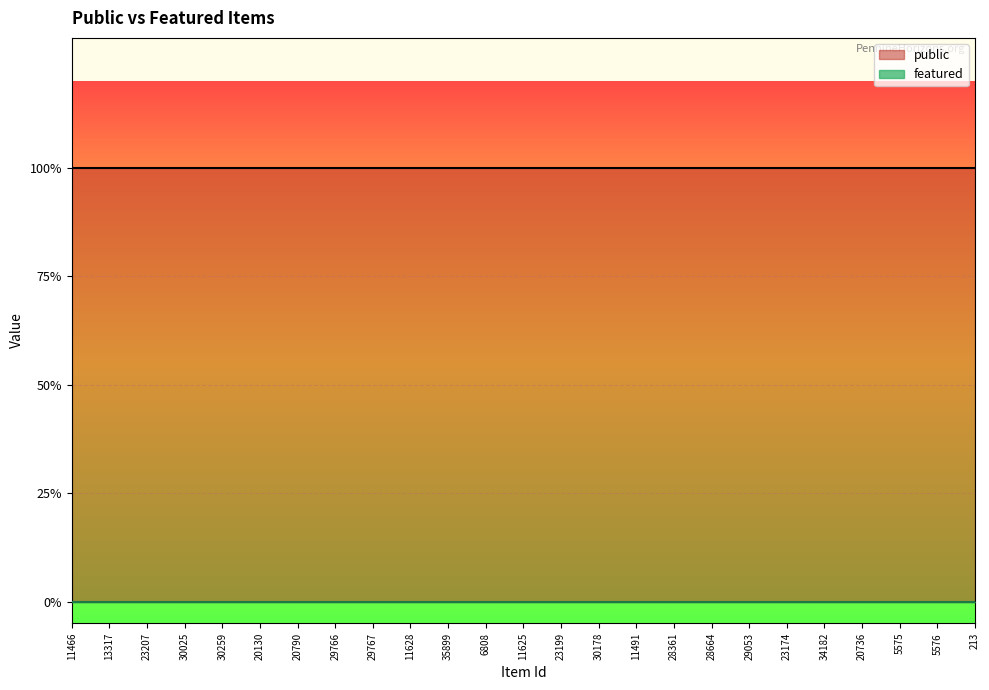

At which label does public reach its minimum?

11466